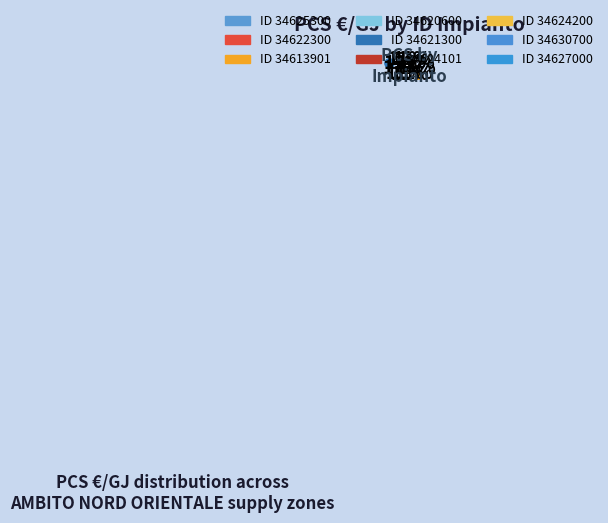

Count the number of slices in the pie.

9